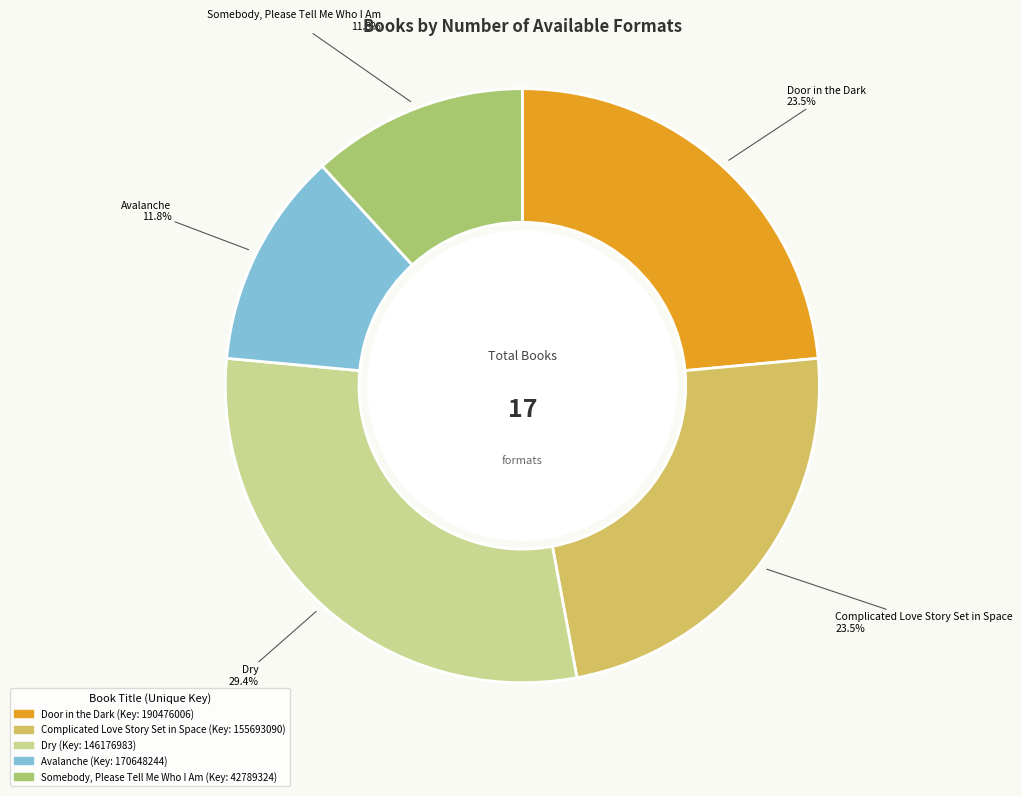

What is the ratio of the value at Avalanche to the value at Door in the Dark?

0.5